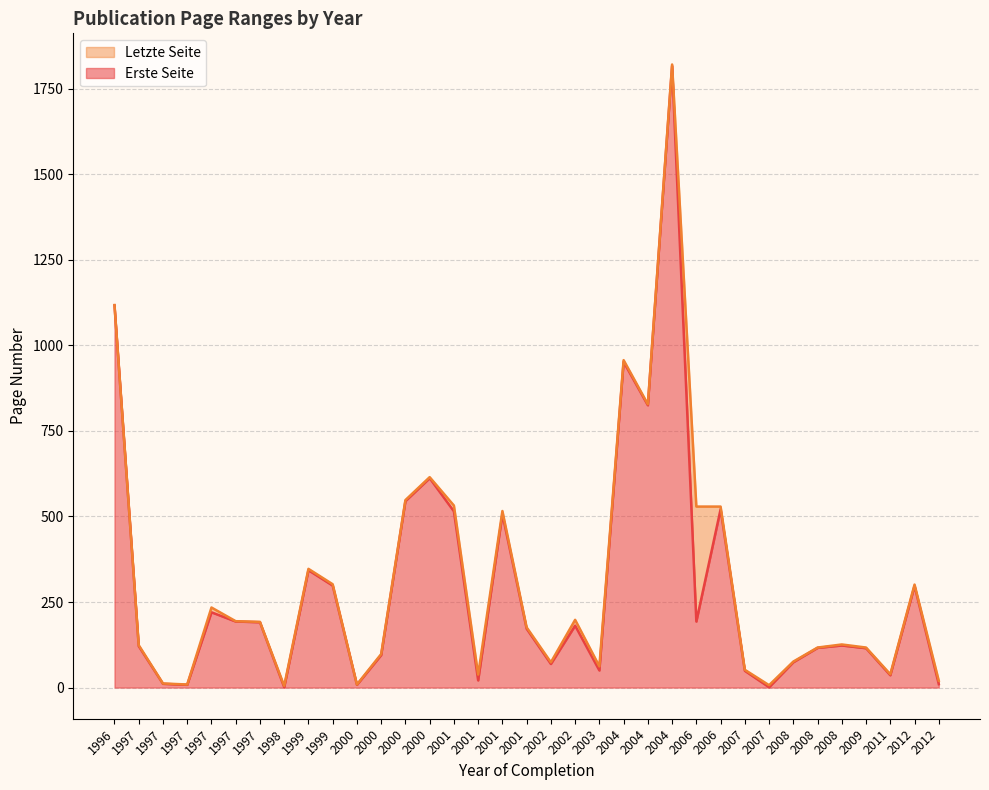

True or false: Letzte Seite and Erste Seite cross at least once.

False